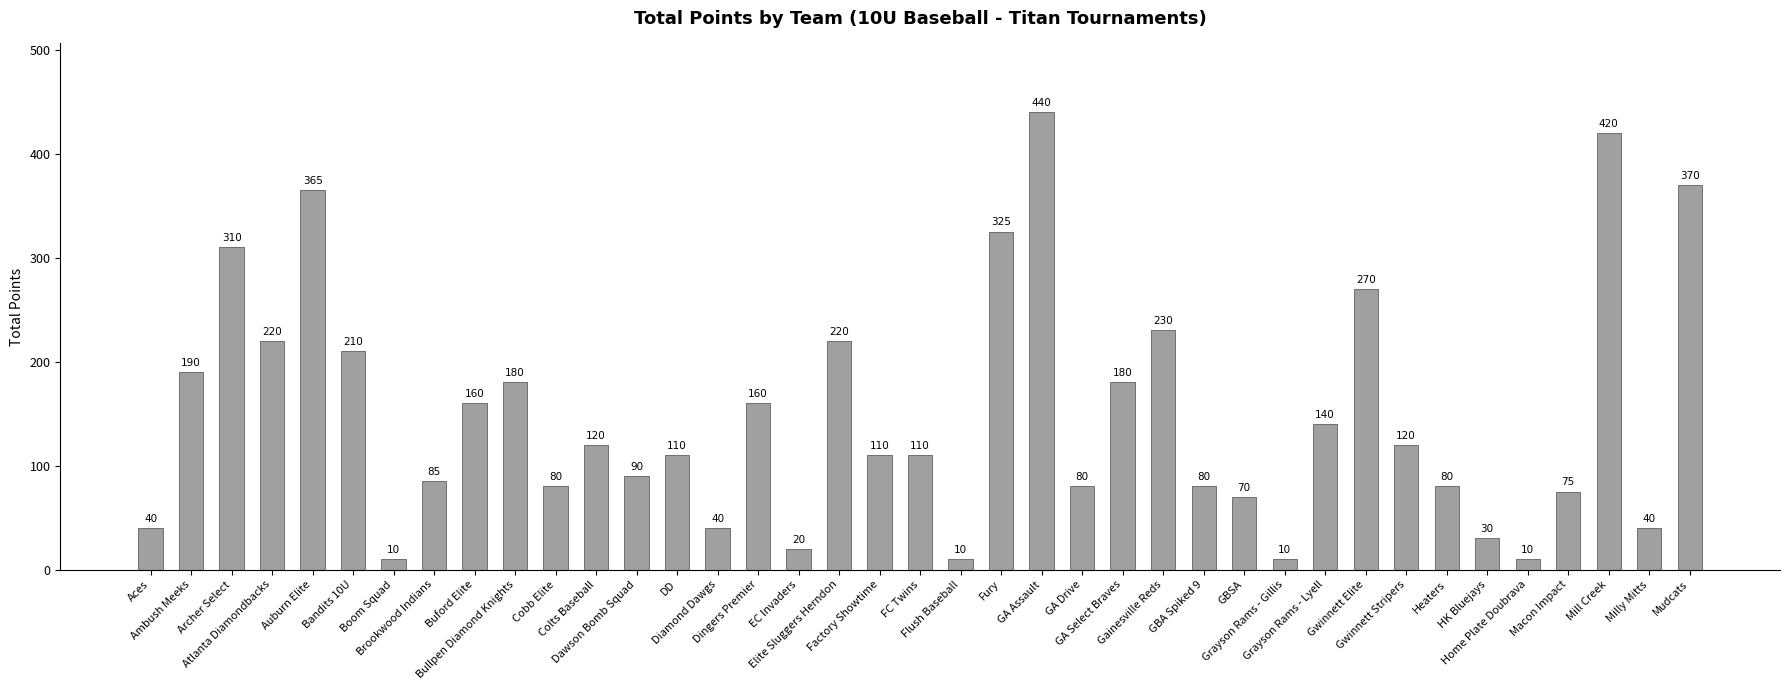

What is the average value?

149